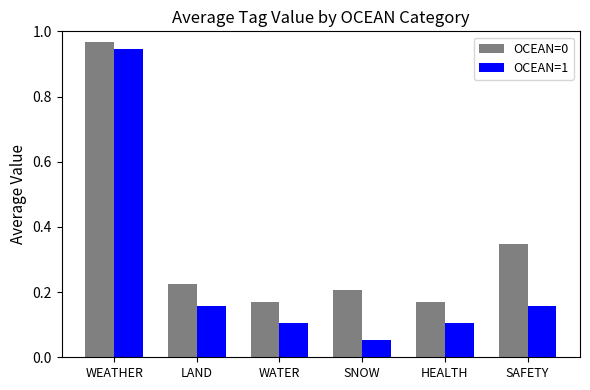

Is it true that OCEAN=0 equals 0.2 at LAND?

True